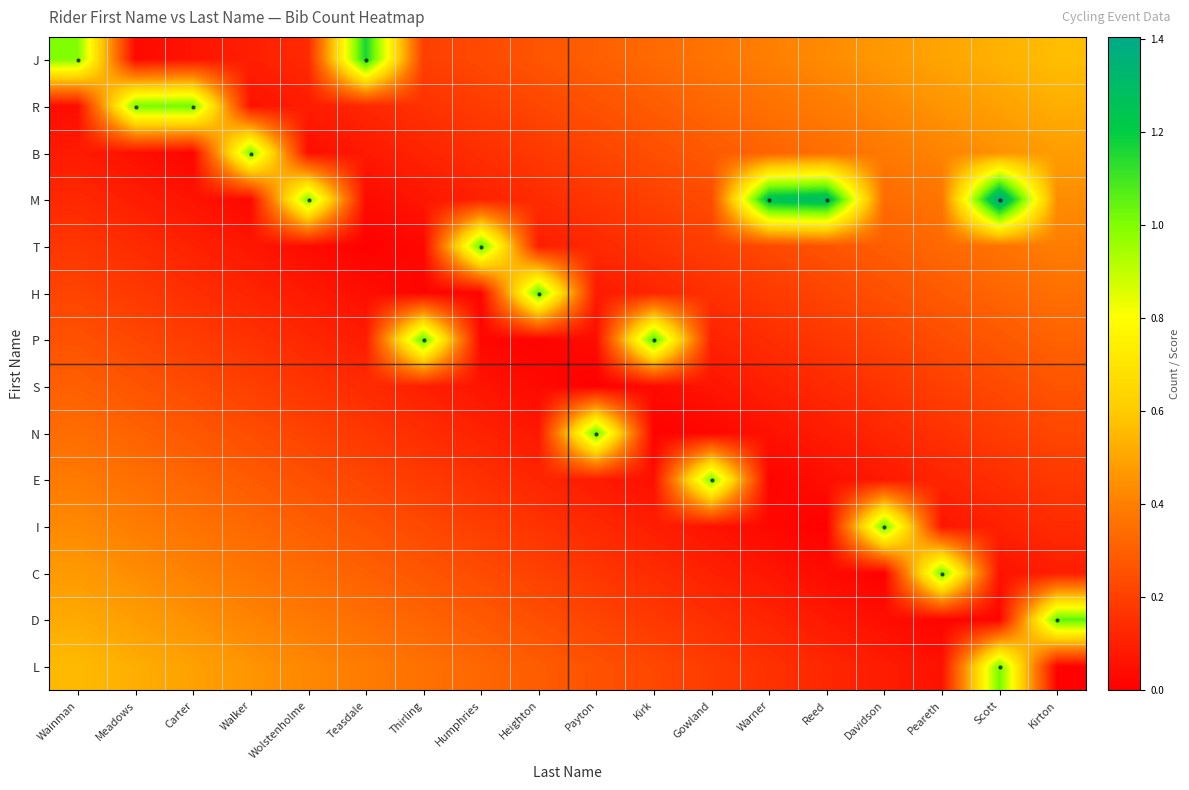

What is the spread (max minus min) of values at Payton?

1.0